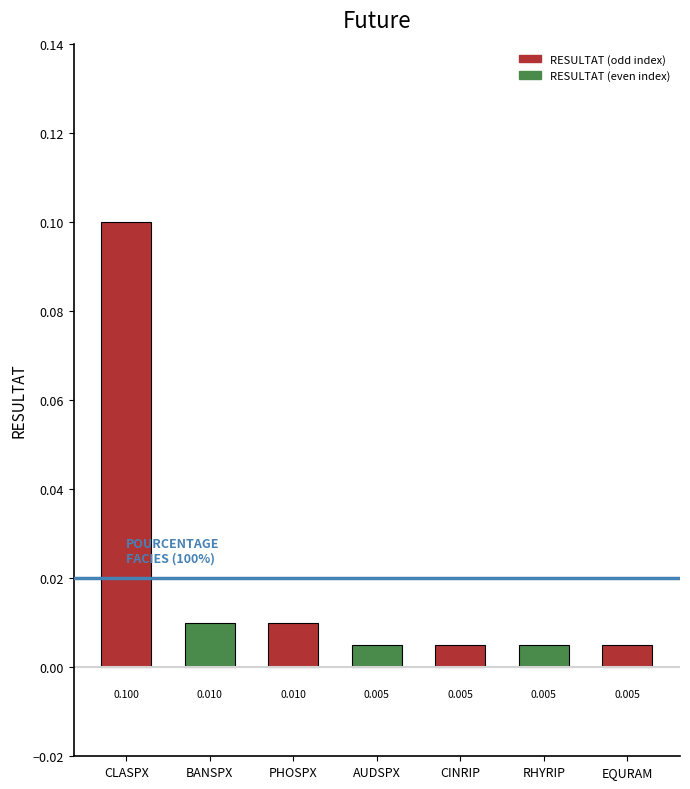

How many distinct data groups are displayed?

1